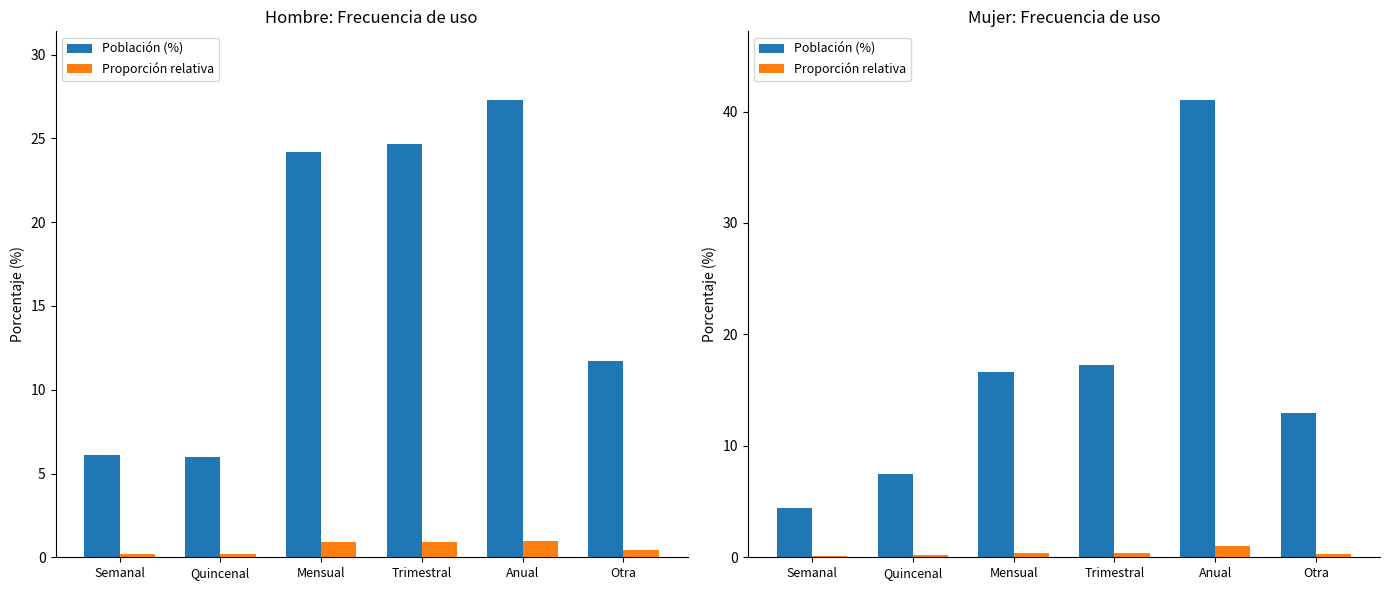

What is the difference between the Proporción relativa values at Anual and Otra?

0.7